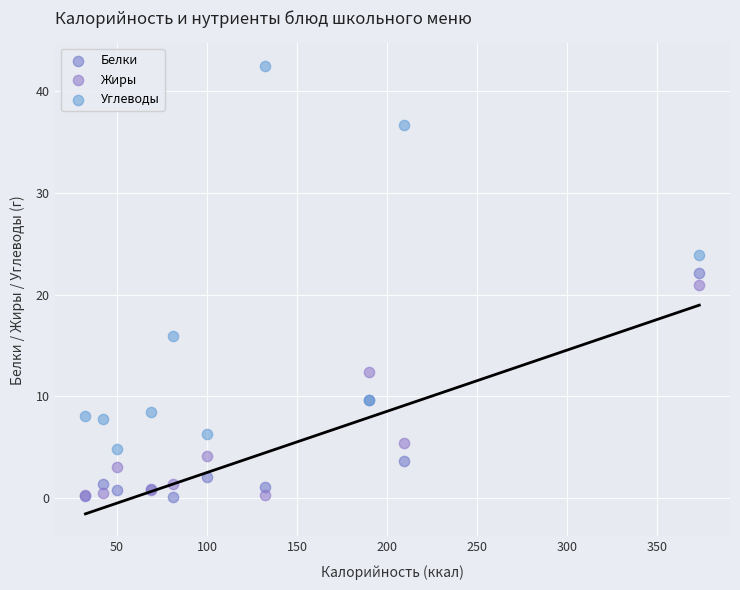

What are all the series names shown in the legend?

Белки, Жиры, Углеводы